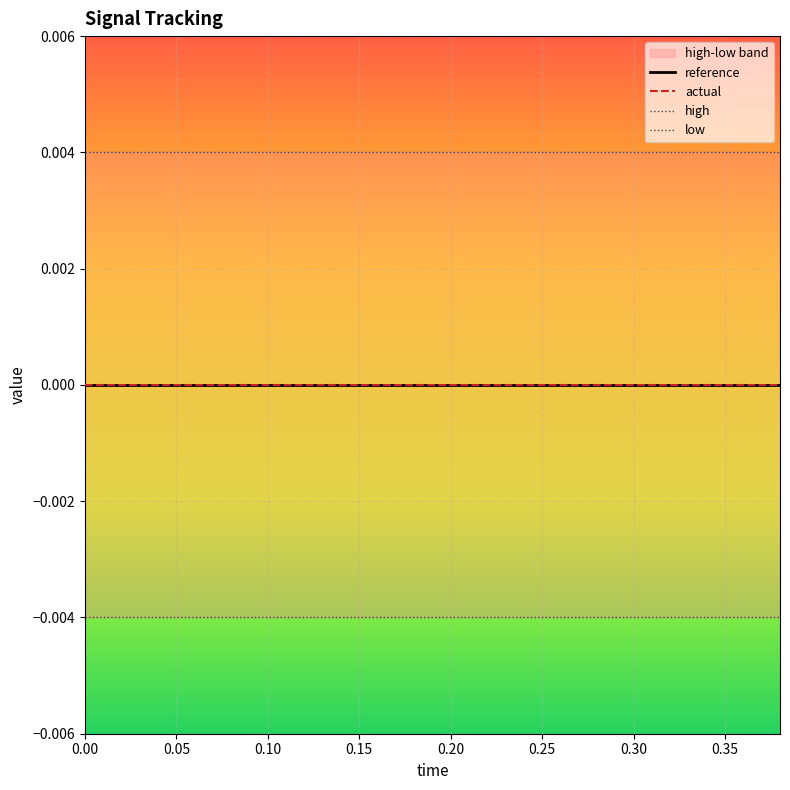

What position from the left is 0.00?

1